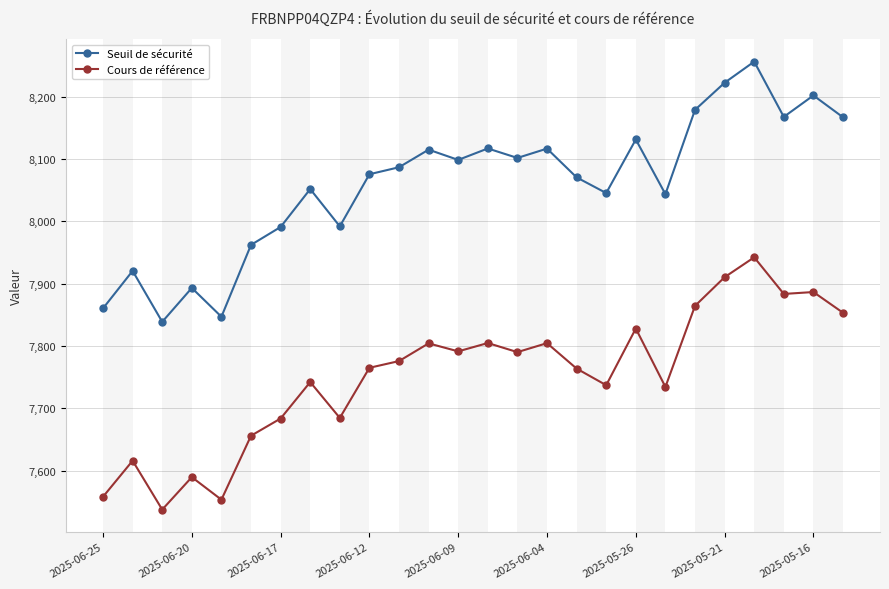

What is the greatest value displayed?

8256.5